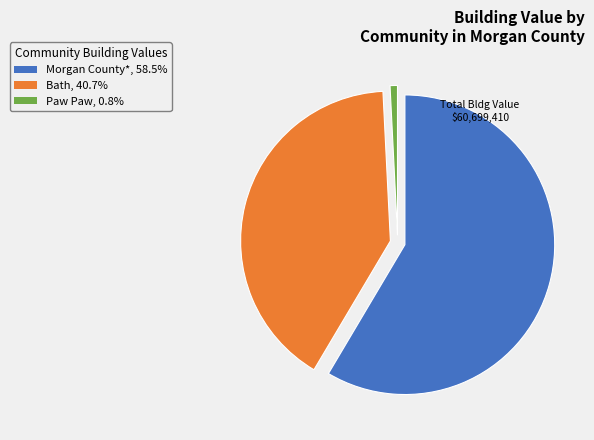

Between Morgan County* and Bath, which is larger?

Morgan County*